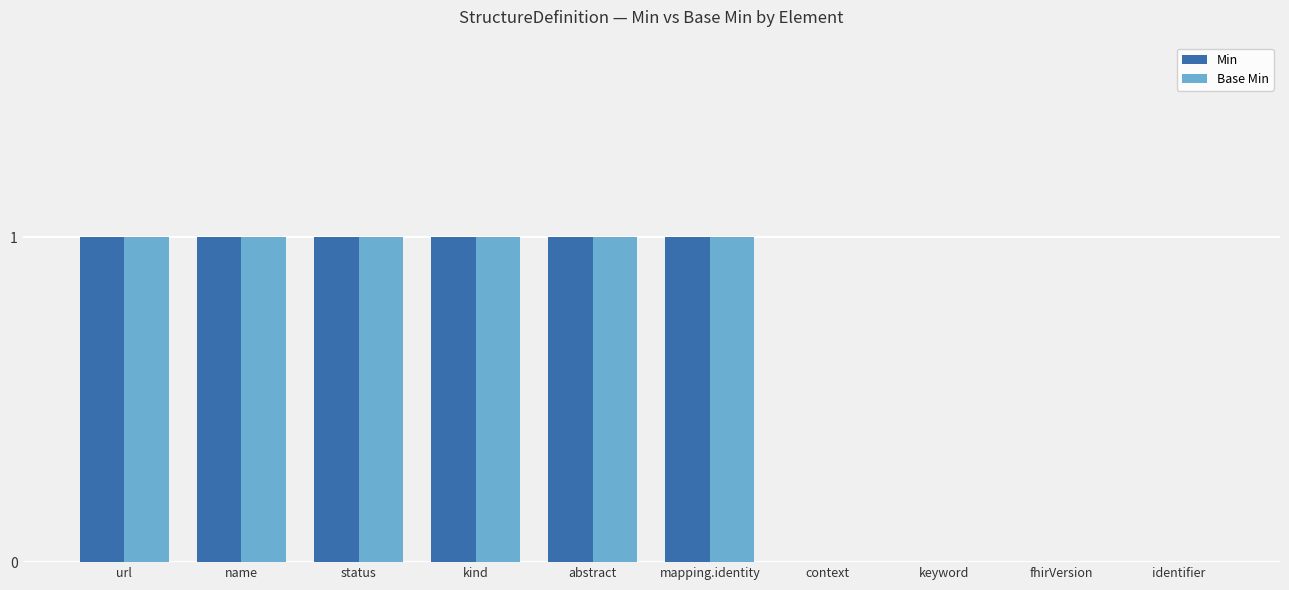

Reading right to left, extract all data points from this chart.

Min: identifier=0	fhirVersion=0	keyword=0	context=0	mapping.identity=1	abstract=1	kind=1	status=1	name=1	url=1
Base Min: identifier=0	fhirVersion=0	keyword=0	context=0	mapping.identity=1	abstract=1	kind=1	status=1	name=1	url=1